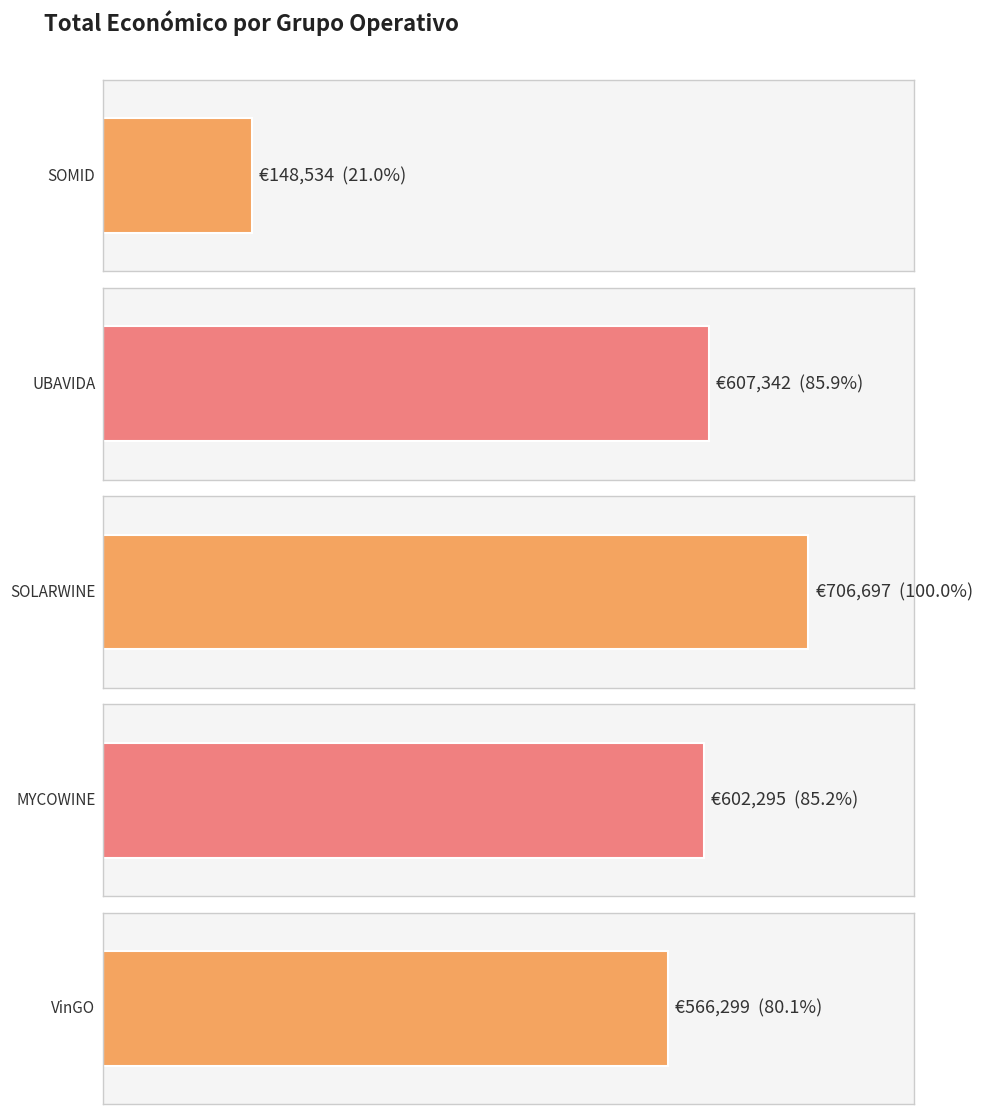

Rank the categories by value from highest to lowest.

SOLARWINE, UBAVIDA, MYCOWINE, VinGO, SOMID